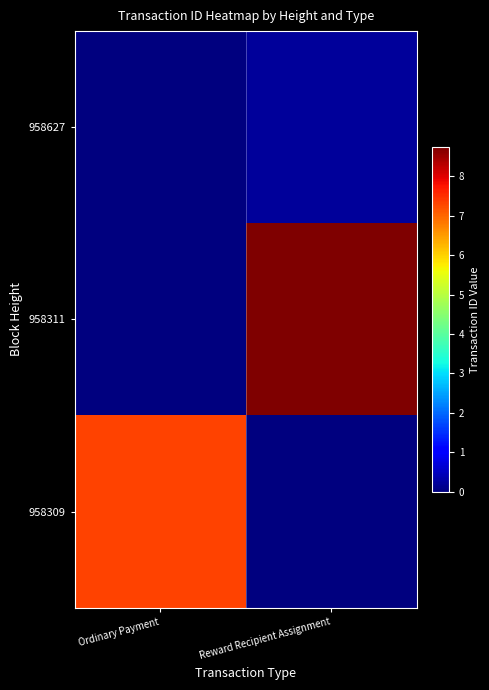

What is the maximum value shown in the chart?

8736459834647991296